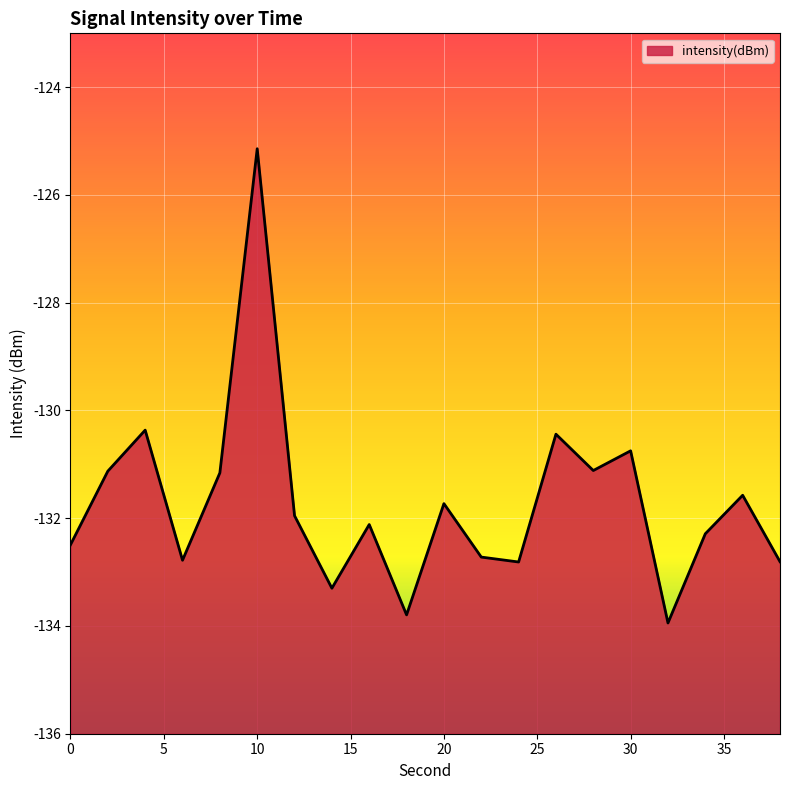

Which label corresponds to the largest value in the chart?

10